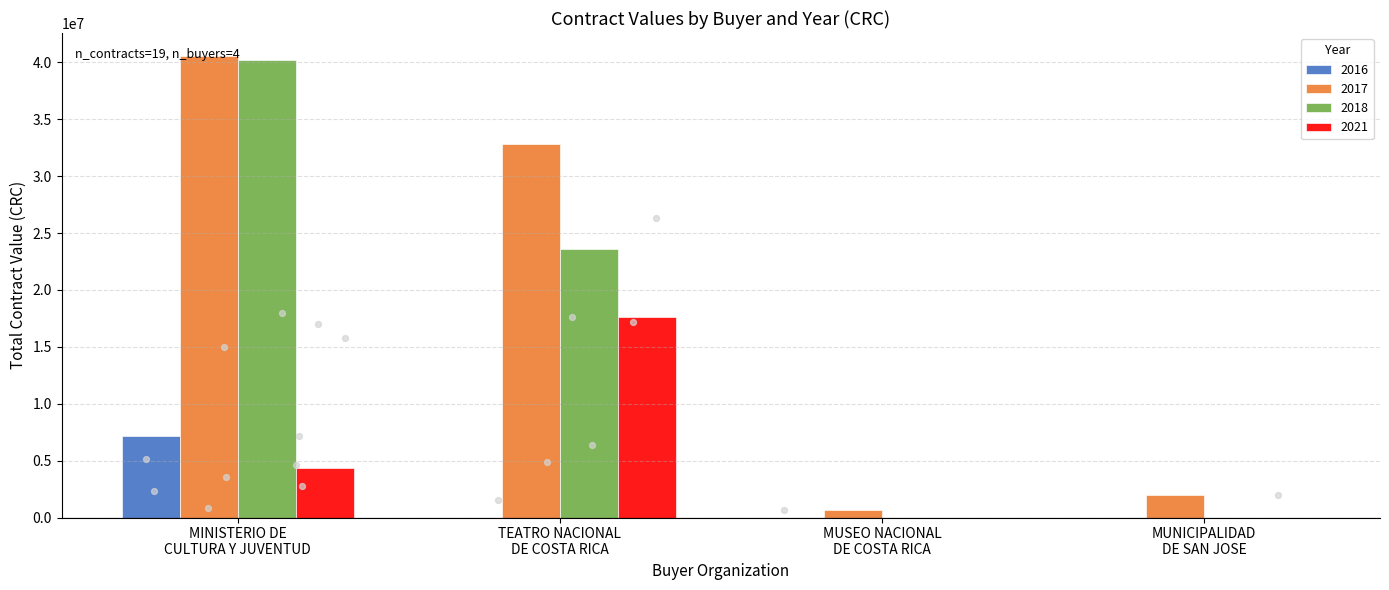

At which category is the sum across all series the highest?

TEATRO NACIONAL DE COSTA RICA